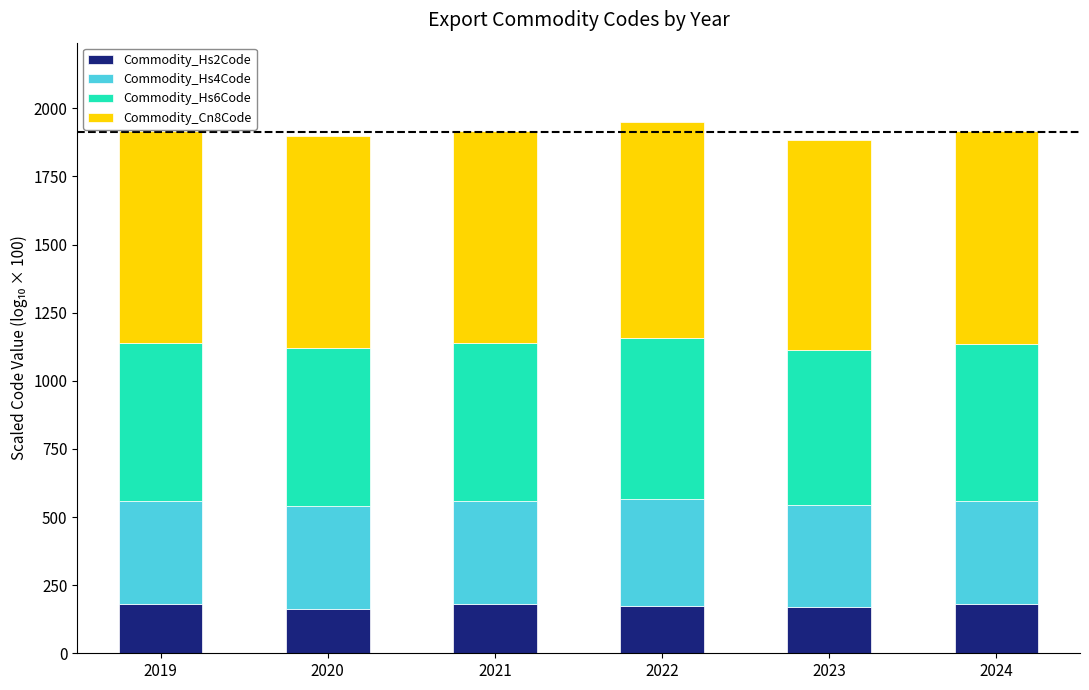

True or false: Commodity_Hs2Code has a value of 179.2 at 2024.

True